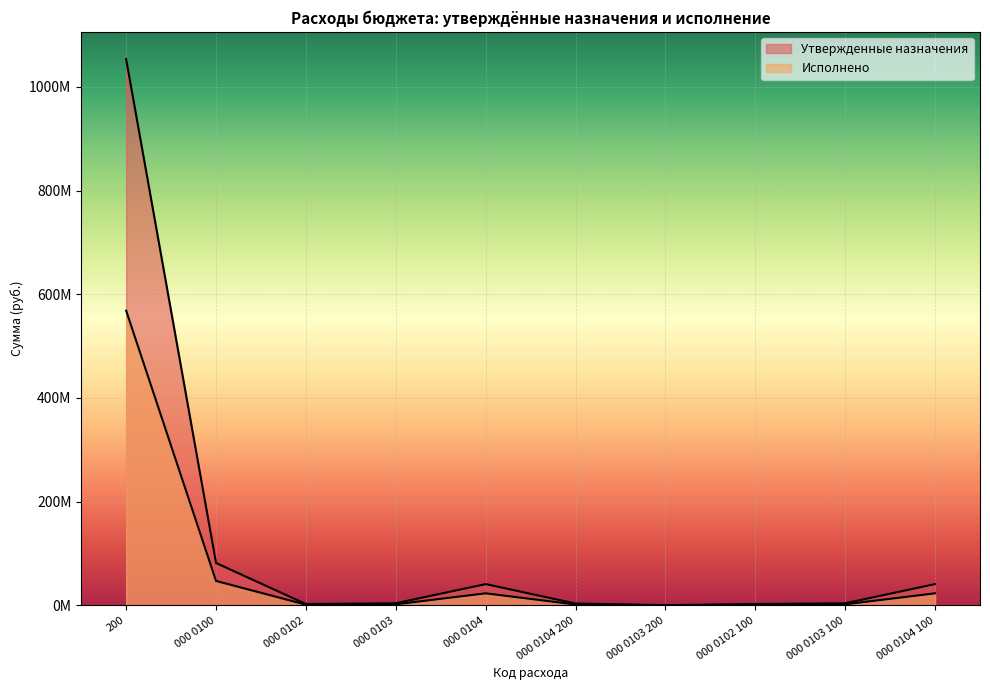

Where is the first local minimum for Исполнено?

000 0102